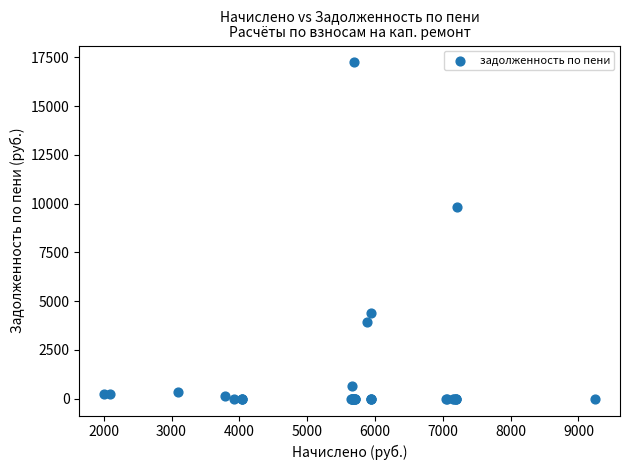

What Y value in the scatter plot is closest to 8623?

9839.9